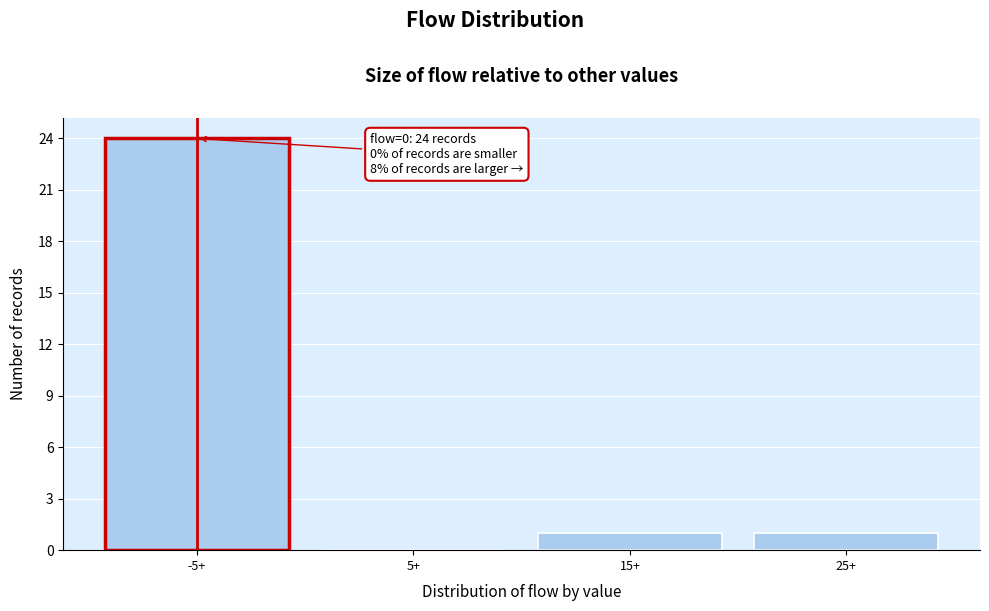

Reading left to right, list all the values displayed in this chart.

-5+=24	5+=0	15+=1	25+=1